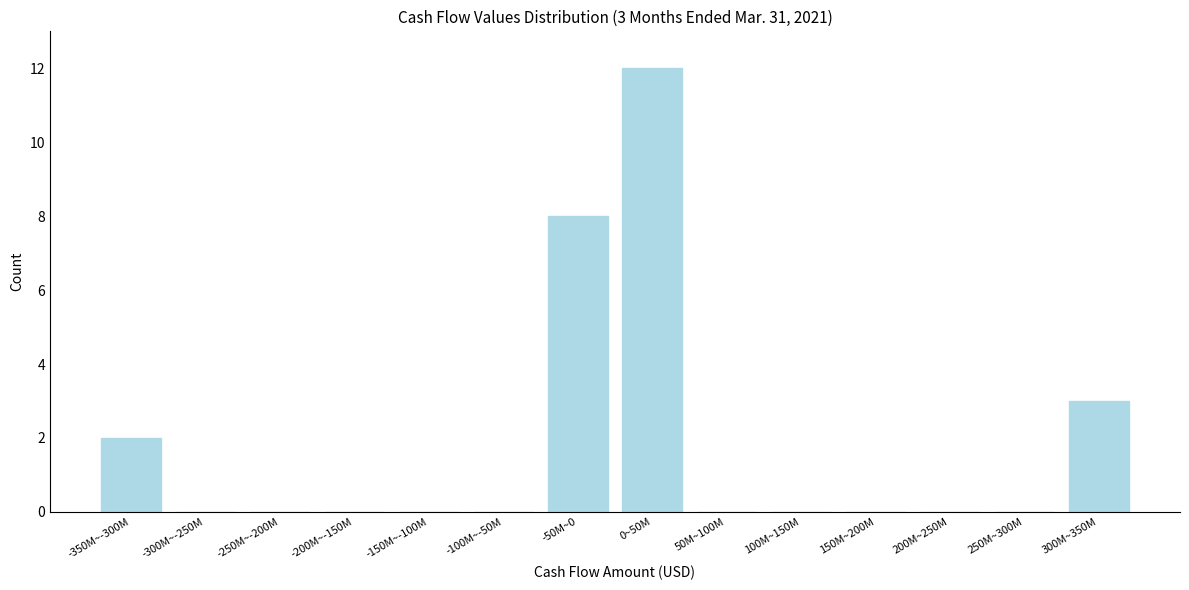

Reading left to right, transcribe all the data shown in this chart.

-350M~-300M=2	-300M~-250M=0	-250M~-200M=0	-200M~-150M=0	-150M~-100M=0	-100M~-50M=0	-50M~0=8	0~50M=12	50M~100M=0	100M~150M=0	150M~200M=0	200M~250M=0	250M~300M=0	300M~350M=3